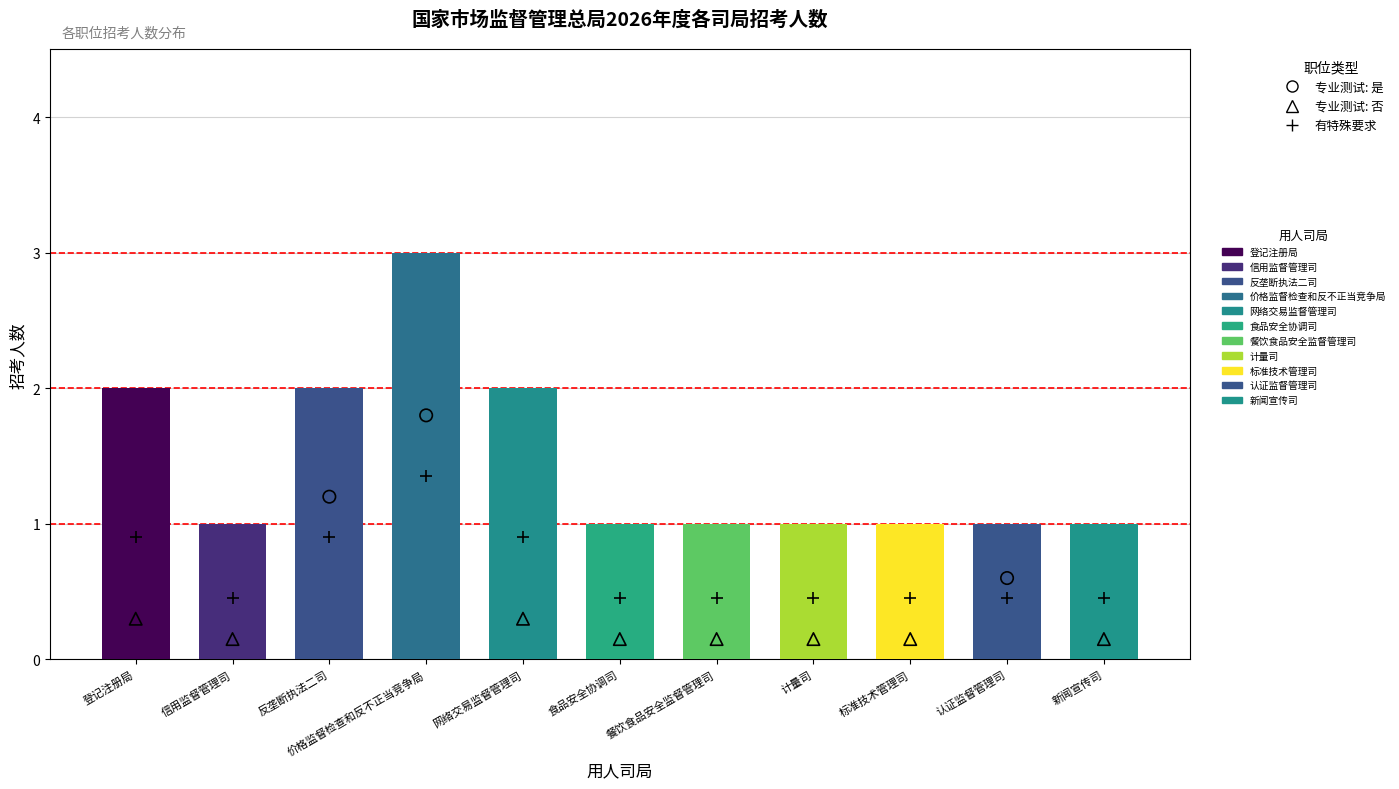

Approximately how many times larger is the value at 网络交易监督管理司 compared to 信用监督管理司?

2.0